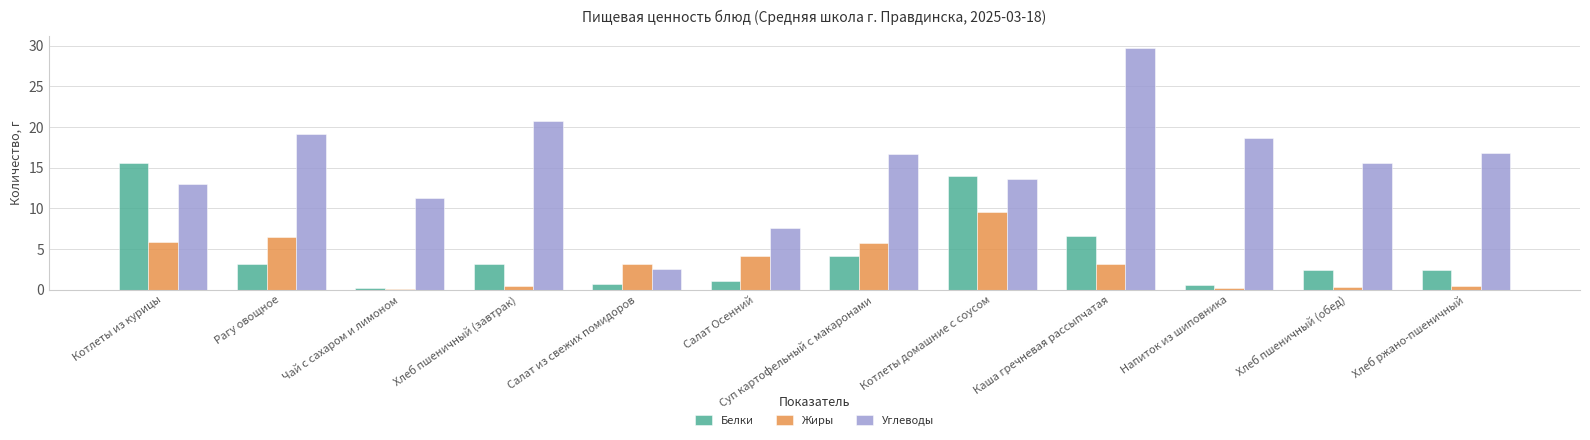

What is the approximate value of Белки at Напиток из шиповника?

0.5